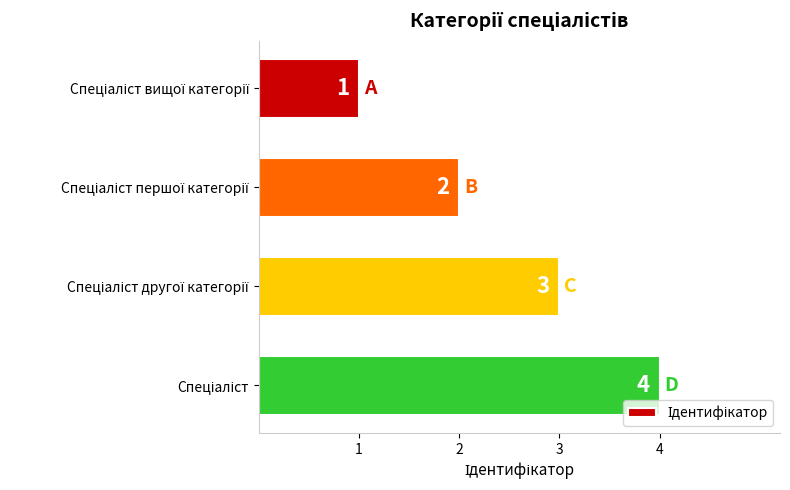

How many bars are there in total?

4